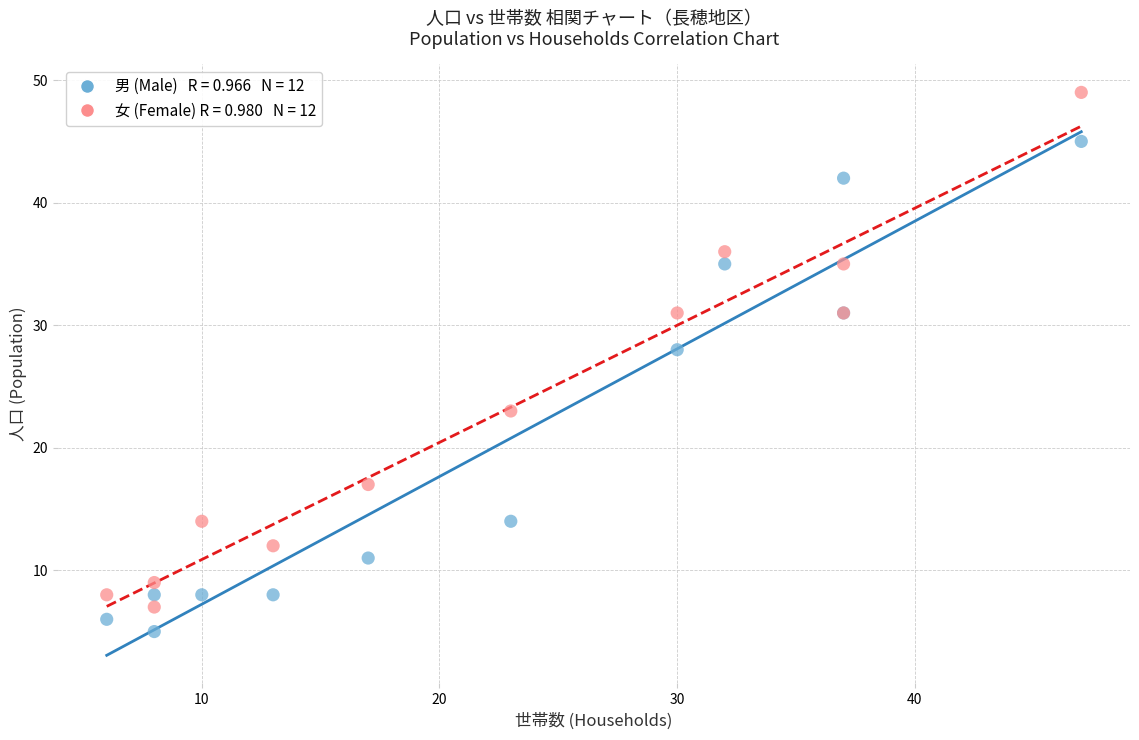

Across all series, what Y value is closest to 27?

28